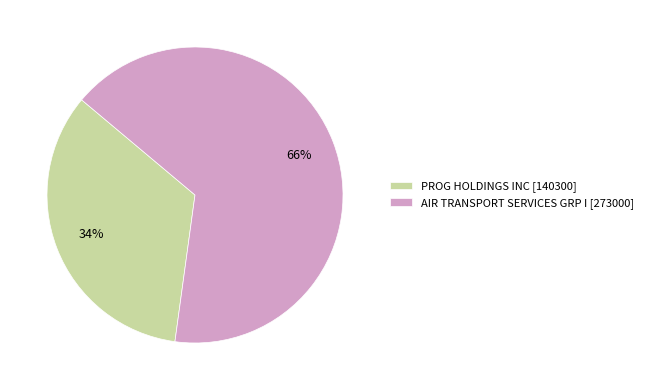

What is the ratio of the value at AIR TRANSPORT SERVICES GRP I [273000] to the value at PROG HOLDINGS INC [140300]?

1.9